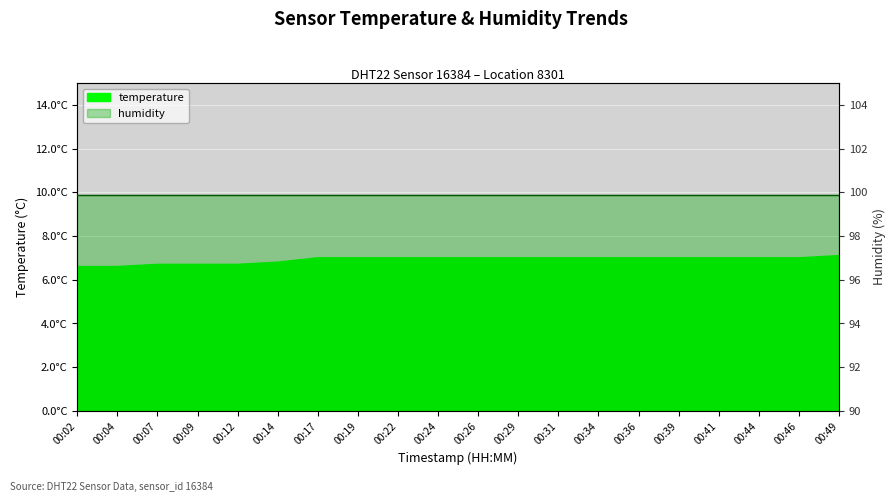

Is it true that the value at 00:12 is 10.1?

False